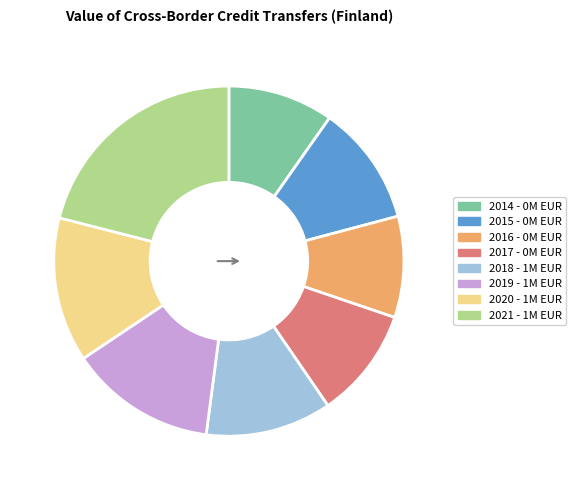

Is it true that 2020 is 25% of the pie?

False